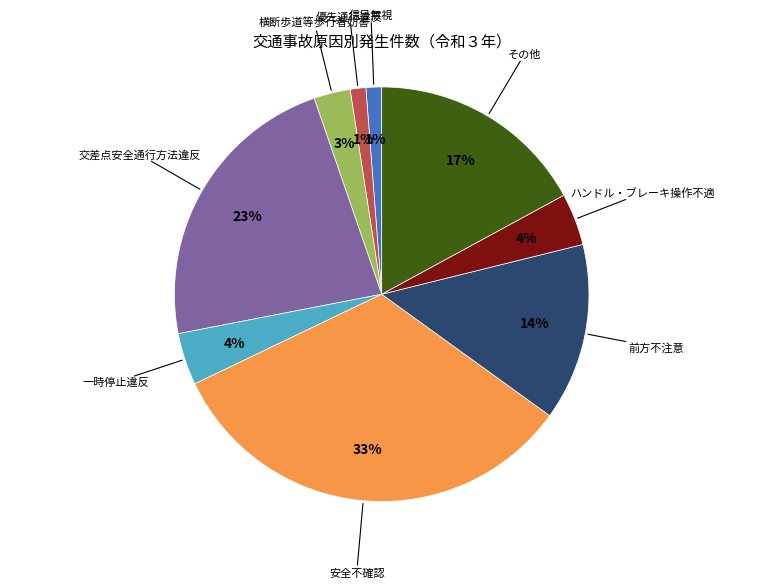

To the nearest percent, what is the difference between the largest and smallest slice percentages?

32%